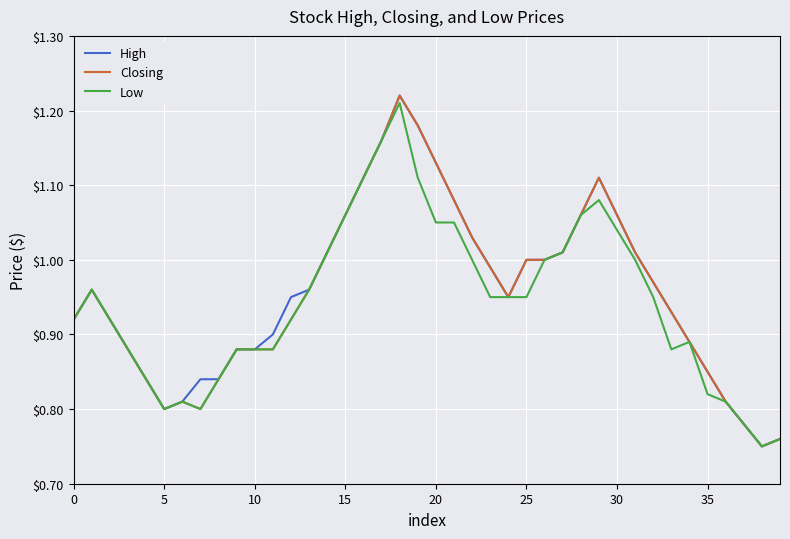

Where is the first local minimum for High?

5